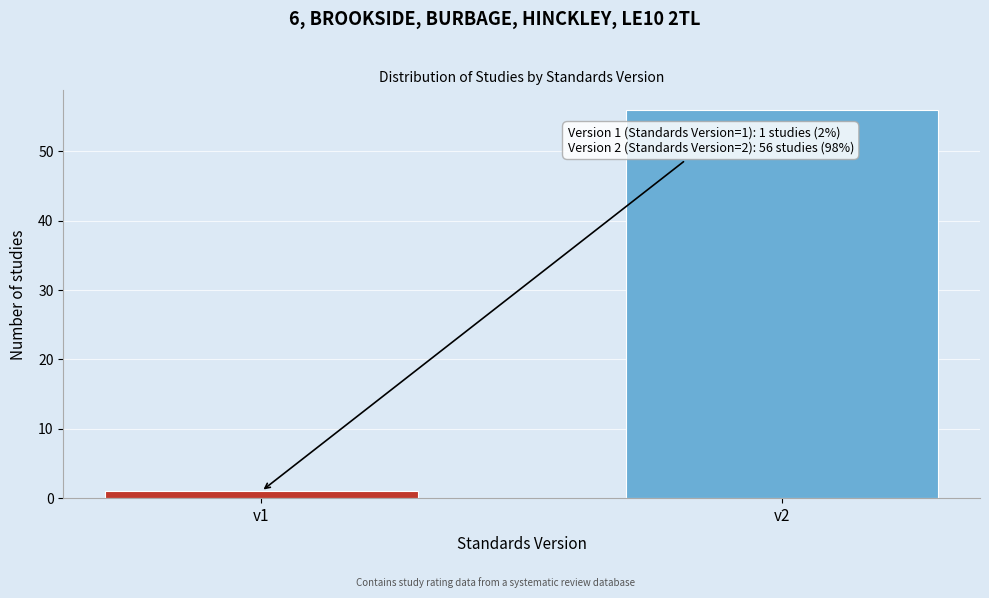

Reading right to left, what are all the values shown in this chart?

56	1